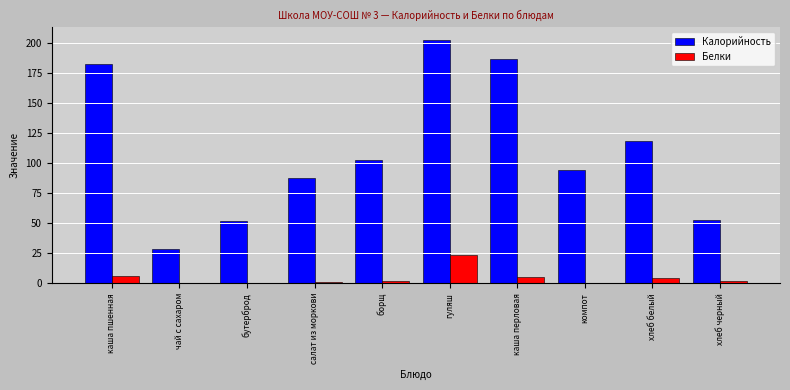

Which series changed the most between хлеб белый and хлеб черный?

Калорийность